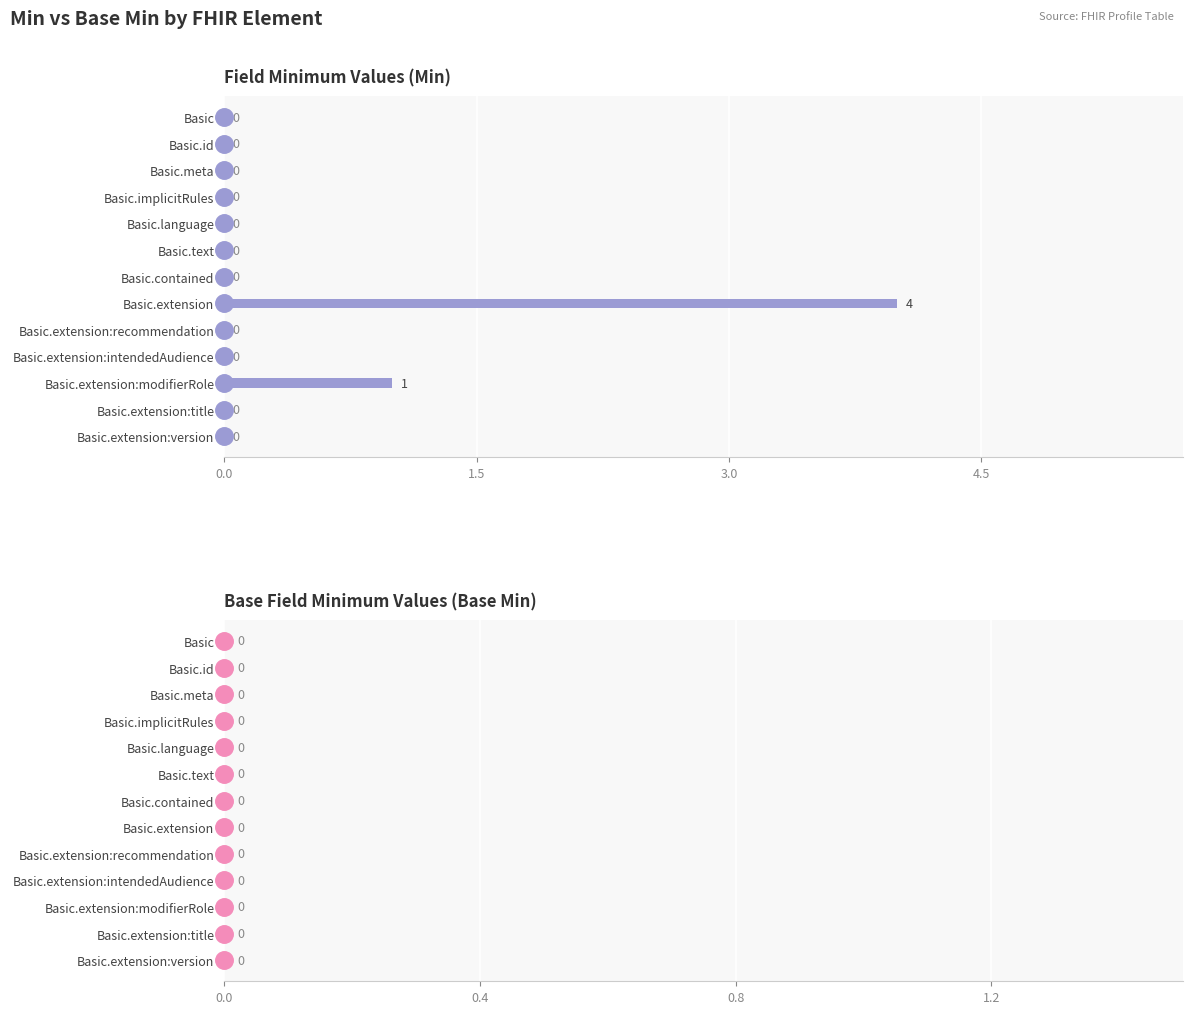

Reading bottom to top, what are all the values shown in this chart?

Basic.extension:version=0	Basic.extension:title=0	Basic.extension:modifierRole=1	Basic.extension:intendedAudience=0	Basic.extension:recommendation=0	Basic.extension=4	Basic.contained=0	Basic.text=0	Basic.language=0	Basic.implicitRules=0	Basic.meta=0	Basic.id=0	Basic=0